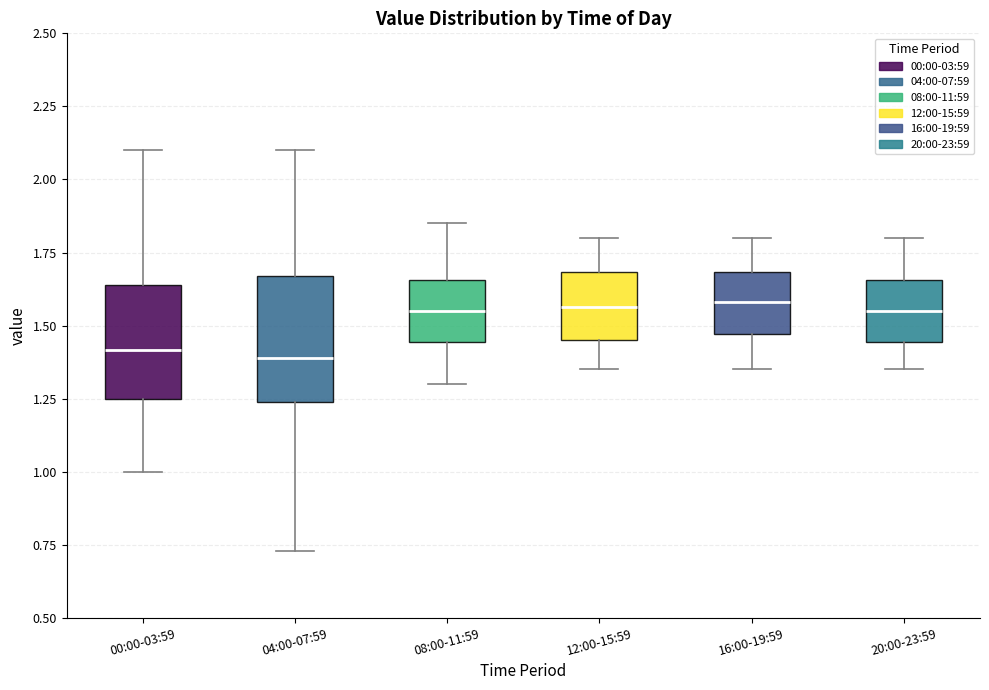

Reading left to right, read every box against the y-axis: the position of its median line, the range the box covers, and the ends of its whiskers. The values are not printed on the chart, so give them approximately, as read against the axis.

00:00-03:59: median 1.40, box 1.25 to 1.65, whiskers 1.00 to 2.10
04:00-07:59: median 1.40, box 1.25 to 1.65, whiskers 0.75 to 2.10
08:00-11:59: median 1.55, box 1.45 to 1.65, whiskers 1.30 to 1.85
12:00-15:59: median 1.55, box 1.45 to 1.70, whiskers 1.35 to 1.80
16:00-19:59: median 1.60, box 1.45 to 1.70, whiskers 1.35 to 1.80
20:00-23:59: median 1.55, box 1.45 to 1.65, whiskers 1.35 to 1.80